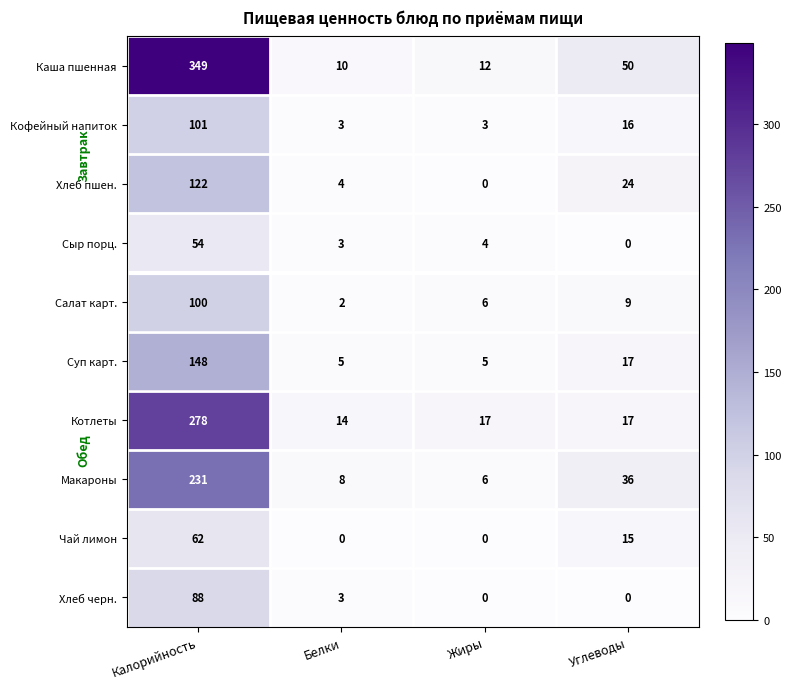

Which series changed the most between Калорийность and Жиры?

Каша пшенная